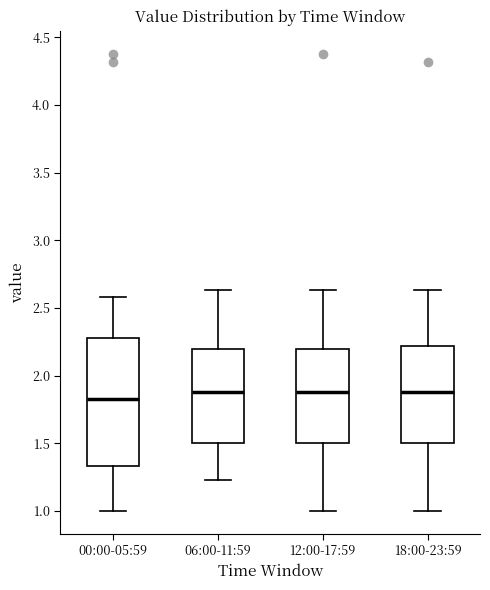

Where does the upper whisker of the box for 12:00-17:59 end on the y-axis? The values are not printed on the chart, so give them approximately, as read against the axis.

2.65